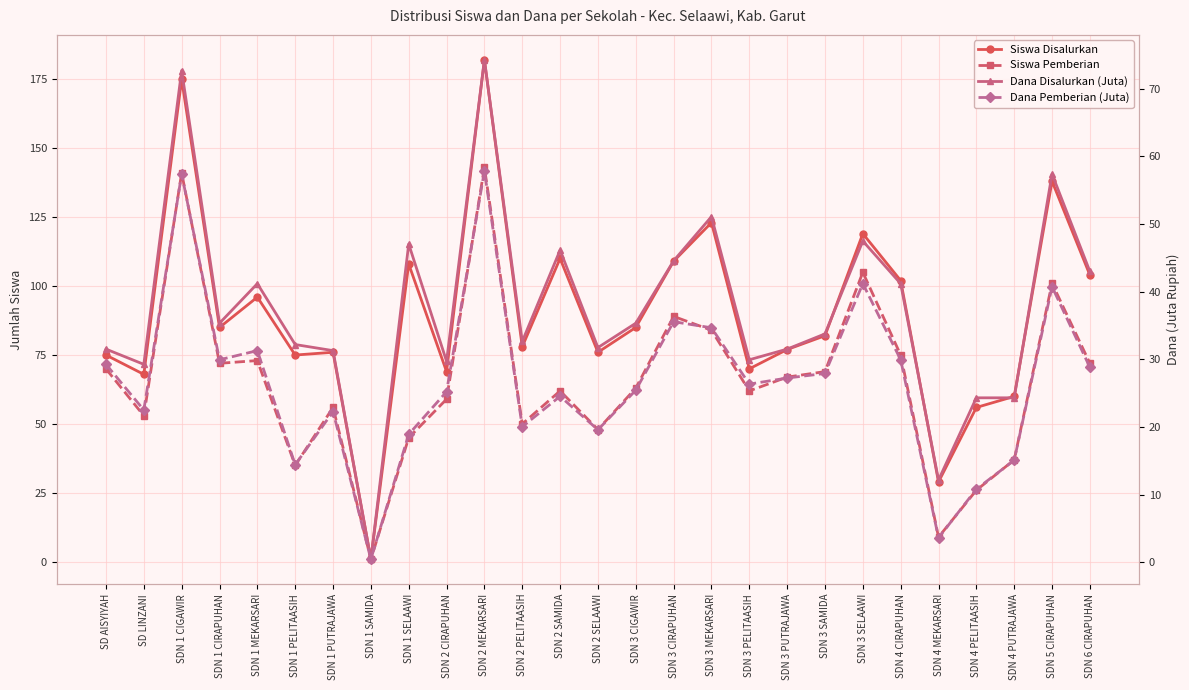

At SDN 2 MEKARSARI, list the series in order from smallest to largest.

Dana Pemberian (Juta), Dana Disalurkan (Juta), Siswa Pemberian, Siswa Disalurkan